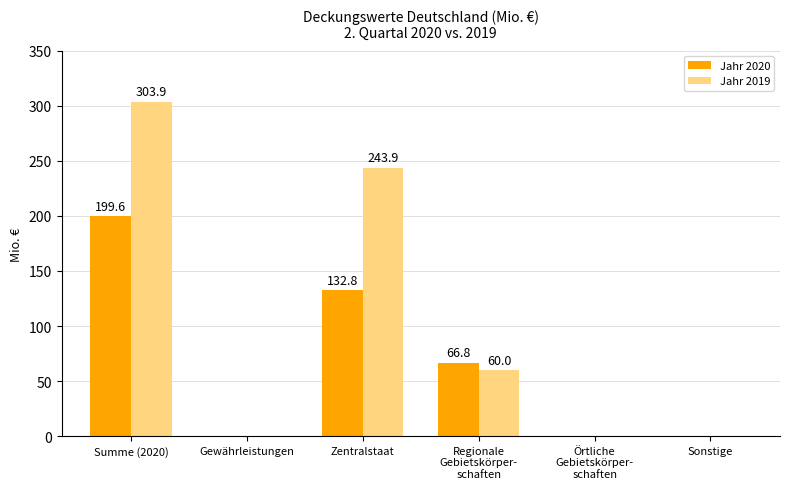

Which series has the largest total across all categories?

Jahr 2019